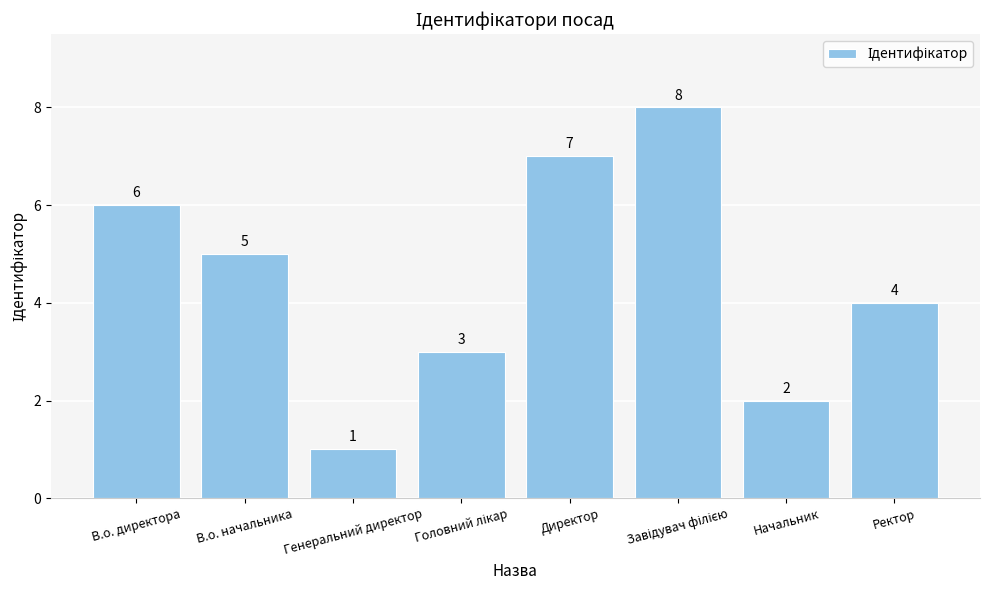

What is the change in value from В.о. директора to Начальник?

-4